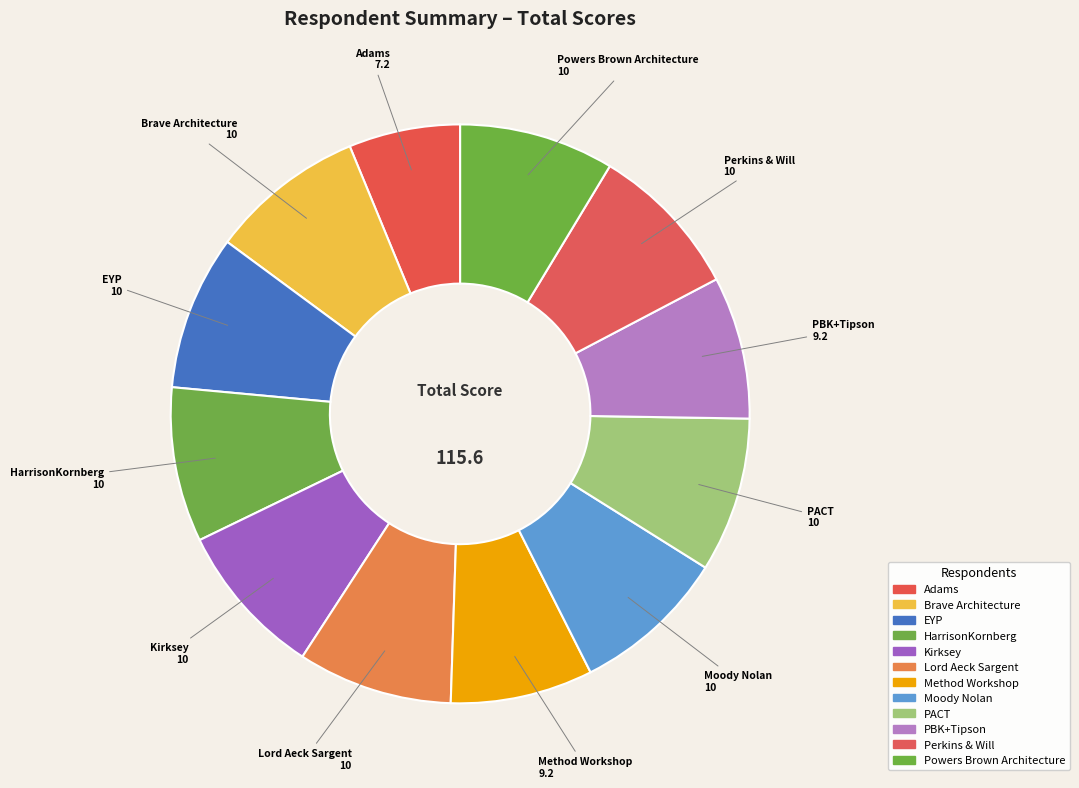

Which category has the smallest portion of the pie?

Adams